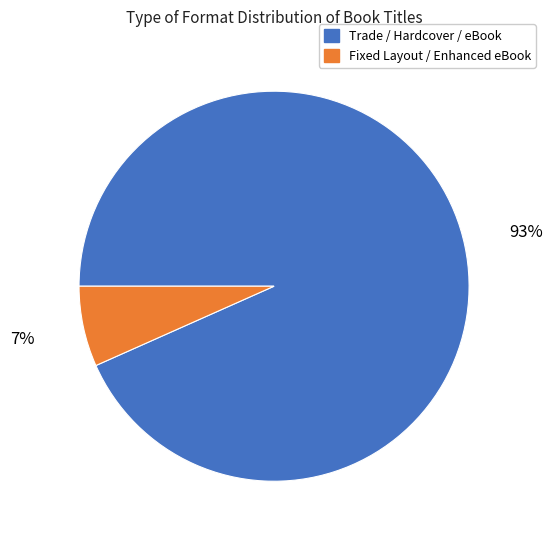

Is there any slice that represents more than half of the pie?

Yes